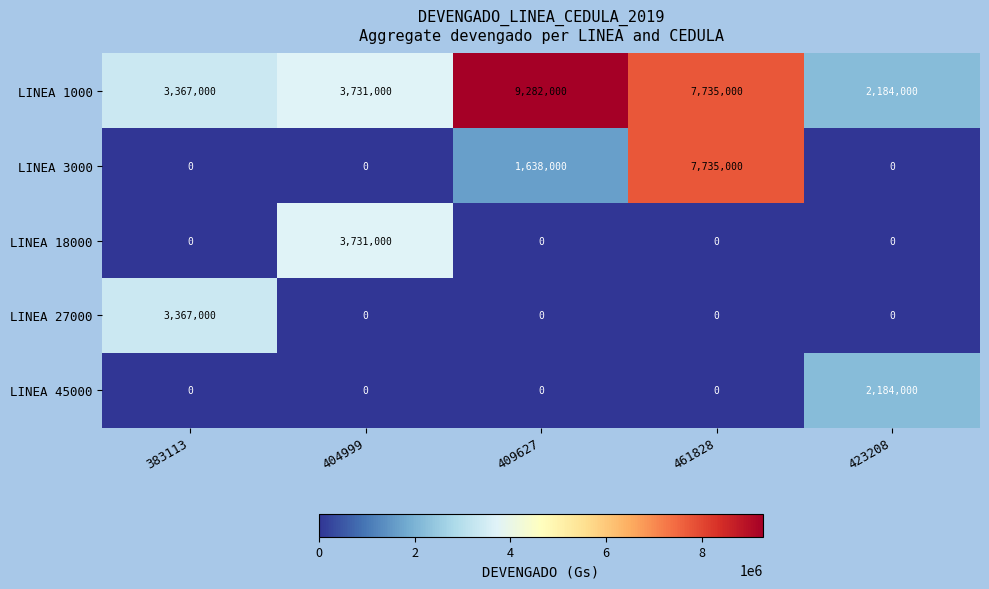

Between 404999 and 409627, which series saw the biggest shift?

LINEA 1000